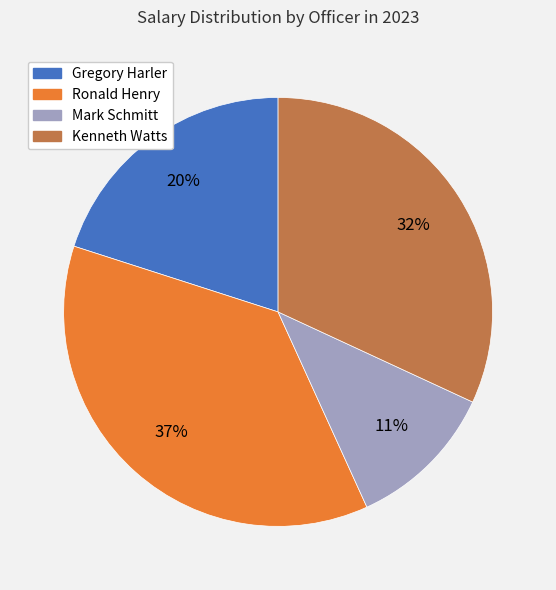

Which category has the smallest portion of the pie?

Mark Schmitt